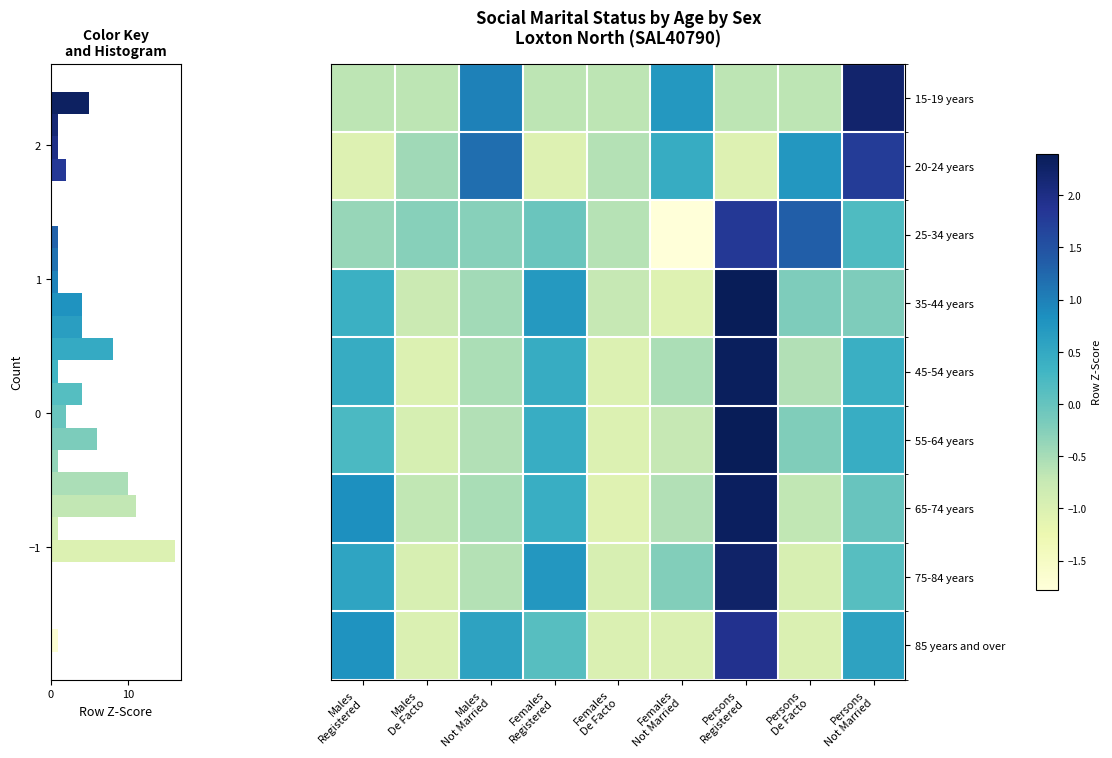

What is the spread (max minus min) of values at Females Registered?

1.8